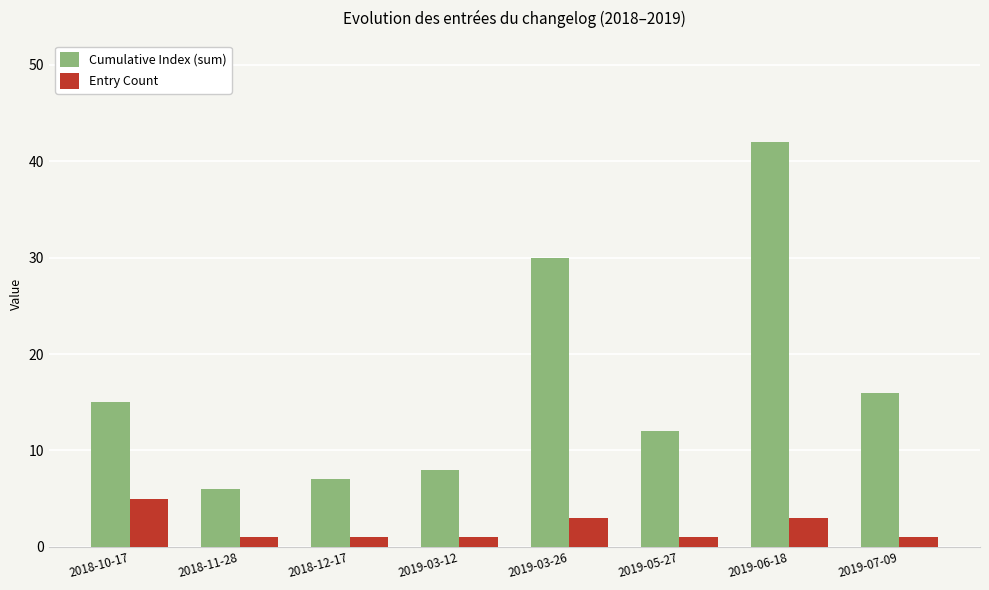

Between 2018-11-28 and 2019-07-09, which series saw the biggest shift?

Cumulative Index (sum)